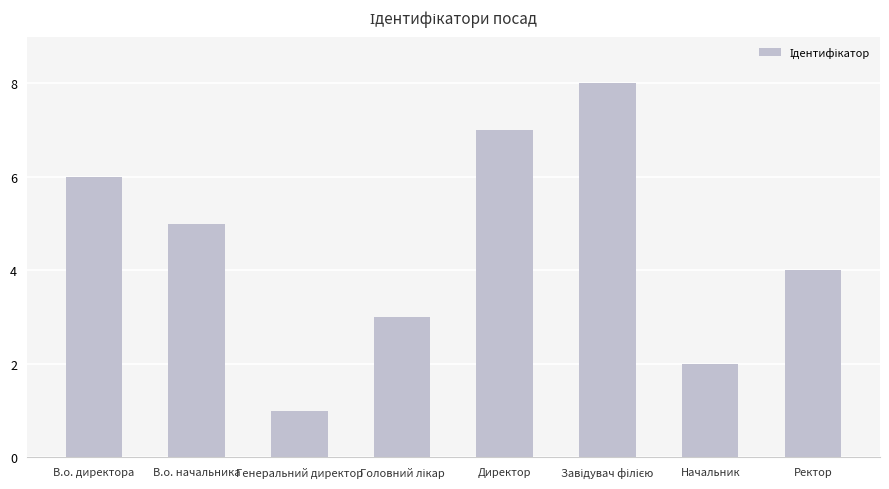

What is the difference between the maximum and minimum values?

7